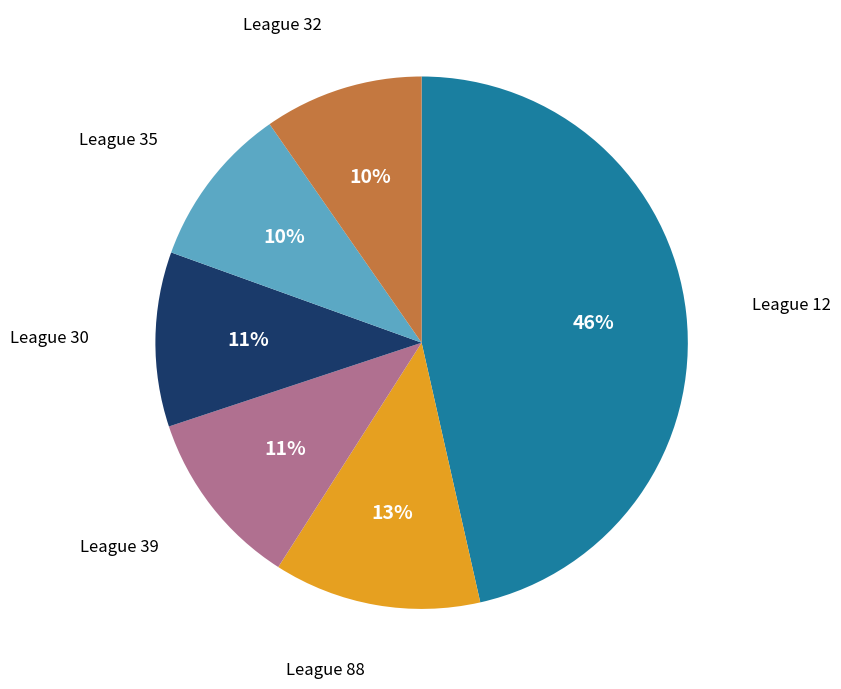

To the nearest percent, what is the average slice percentage?

17%